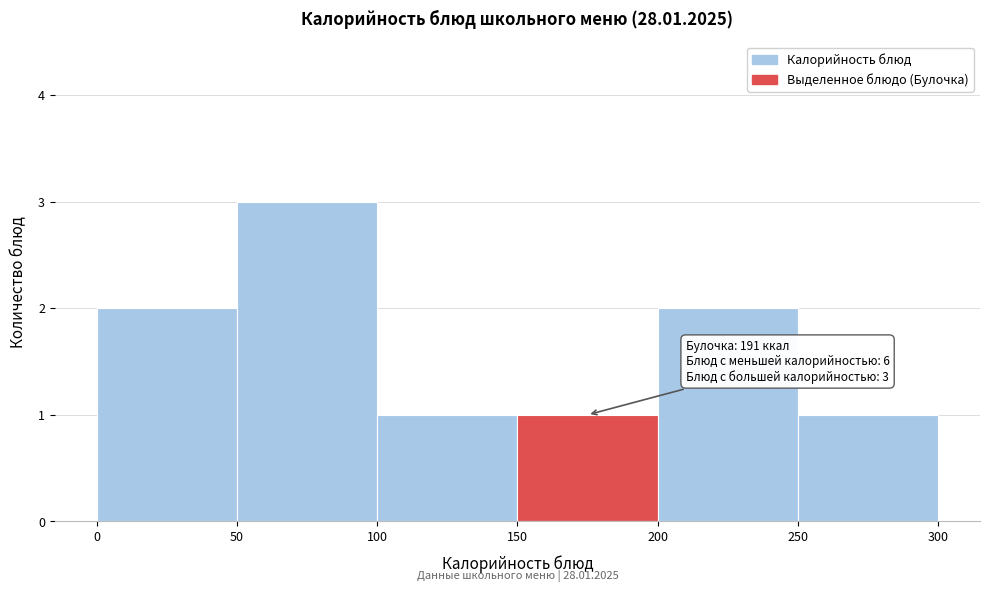

Over which range of the x-axis is the bar tallest?

50 to 100